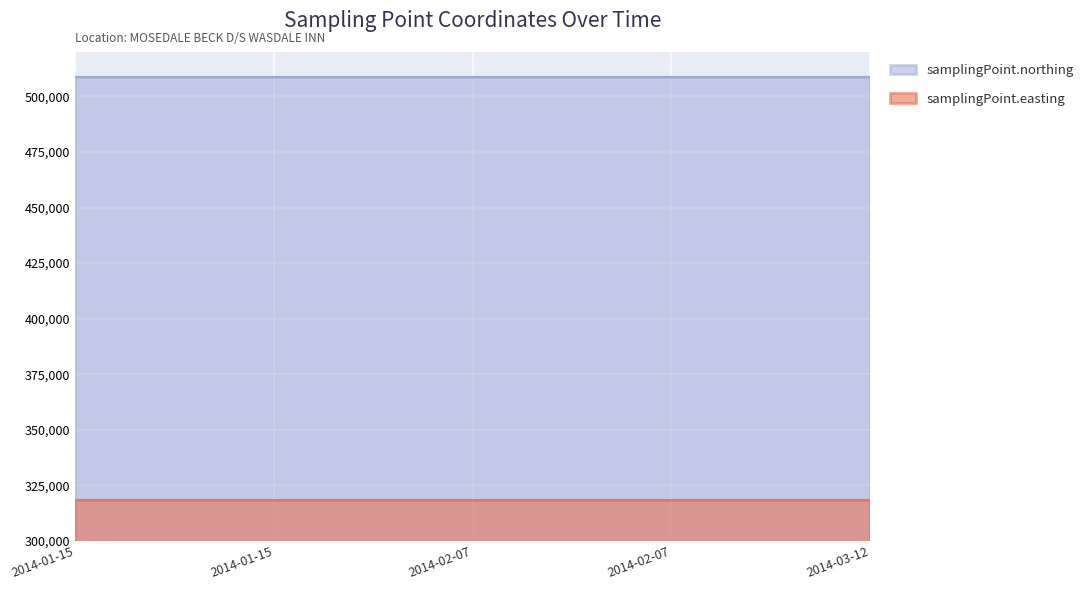

What is the average value of the samplingPoint.easting series?

318510